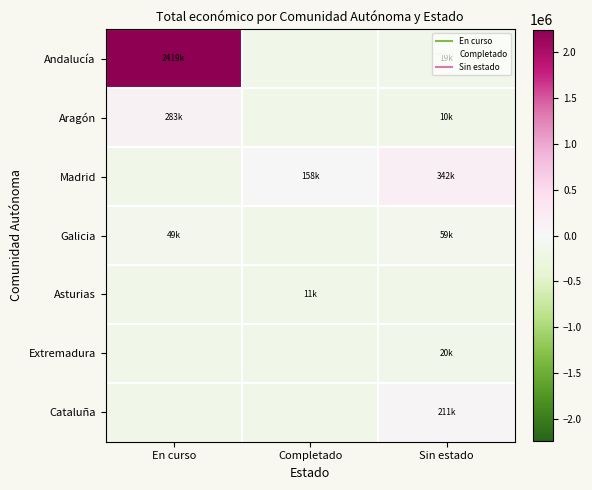

What is the difference between the highest and lowest values at Completado?

157500.0